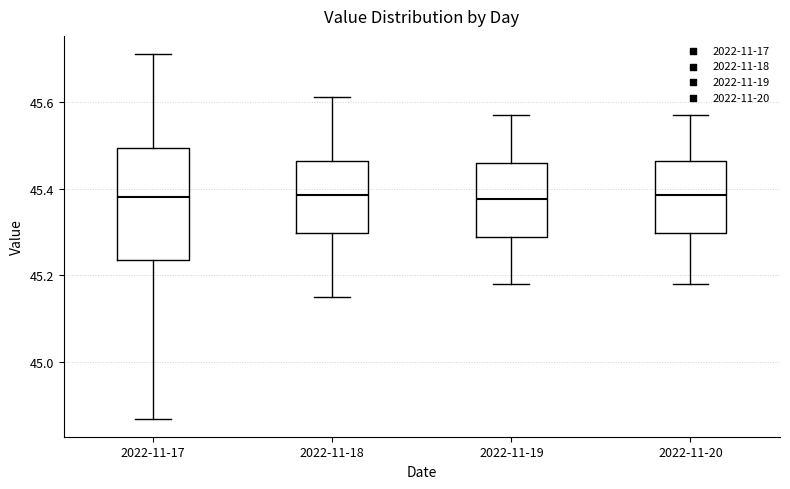

Reading left to right, transcribe this box plot: for each box, give where its median line is, the range the box spans, and where its two whiskers end, as read against the y-axis. The values are not printed on the chart, so give them approximately, as read against the axis.

2022-11-17: median 45.38, box 45.24 to 45.50, whiskers 44.88 to 45.72
2022-11-18: median 45.38, box 45.30 to 45.46, whiskers 45.16 to 45.62
2022-11-19: median 45.38, box 45.28 to 45.46, whiskers 45.18 to 45.58
2022-11-20: median 45.38, box 45.30 to 45.46, whiskers 45.18 to 45.58